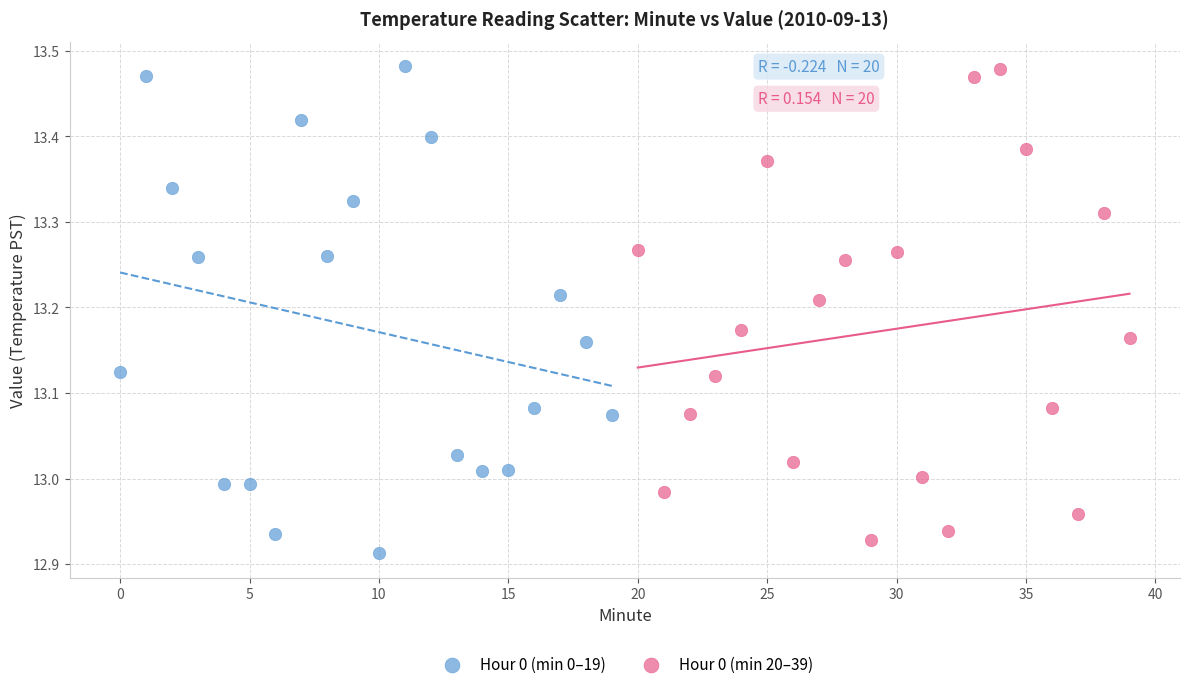

What are all the series names shown in the legend?

Hour 0 (min 0–19), Hour 0 (min 20–39)